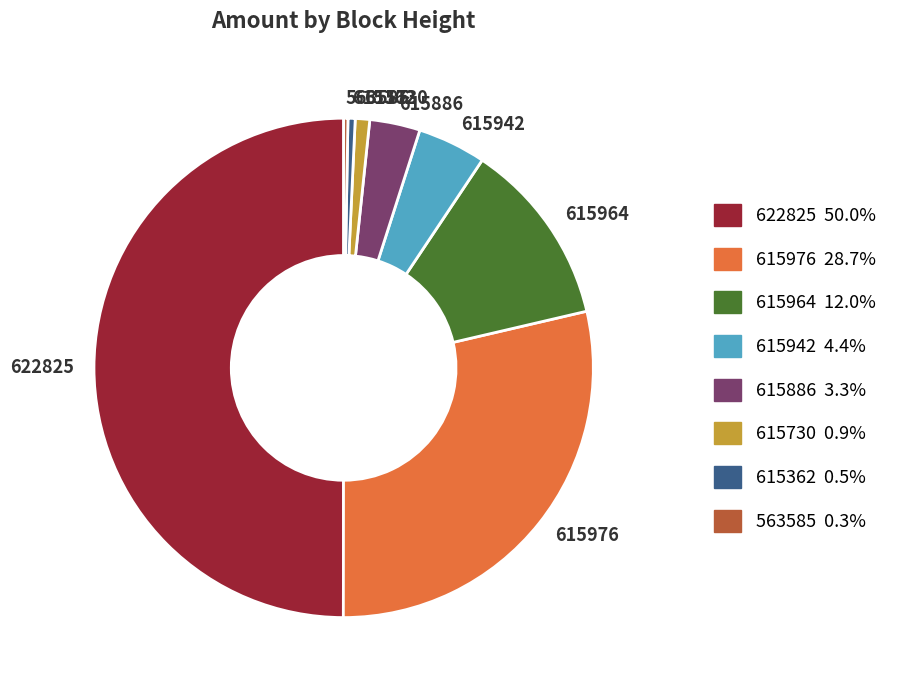

What is the largest slice in the pie chart?

622825